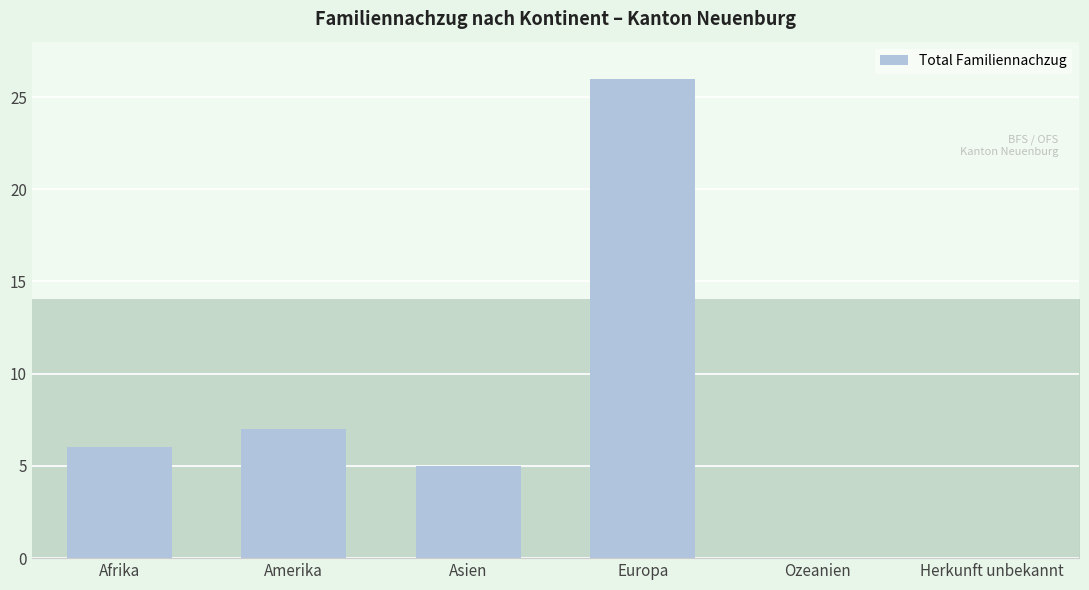

The Total Familiennachzug series shows 11 at Europa. True or false?

False